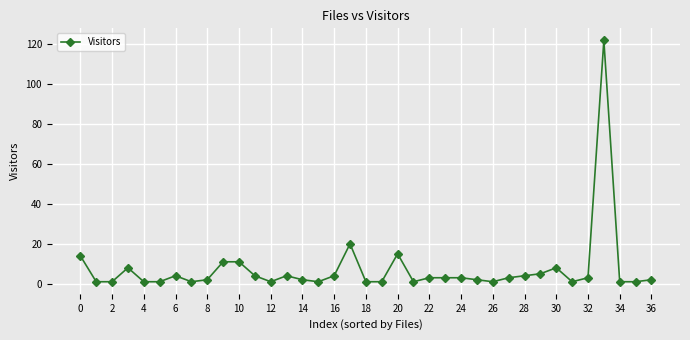

What is the average value?

7